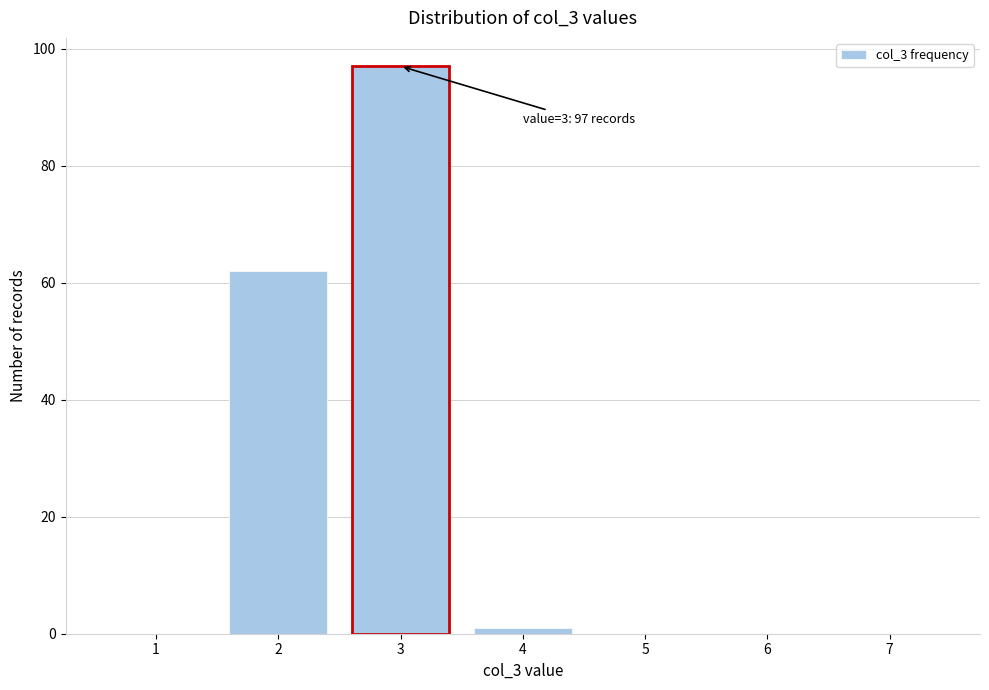

Reading right to left, list all the values displayed in this chart.

7=0	6=0	5=0	4=1	3=97	2=62	1=0